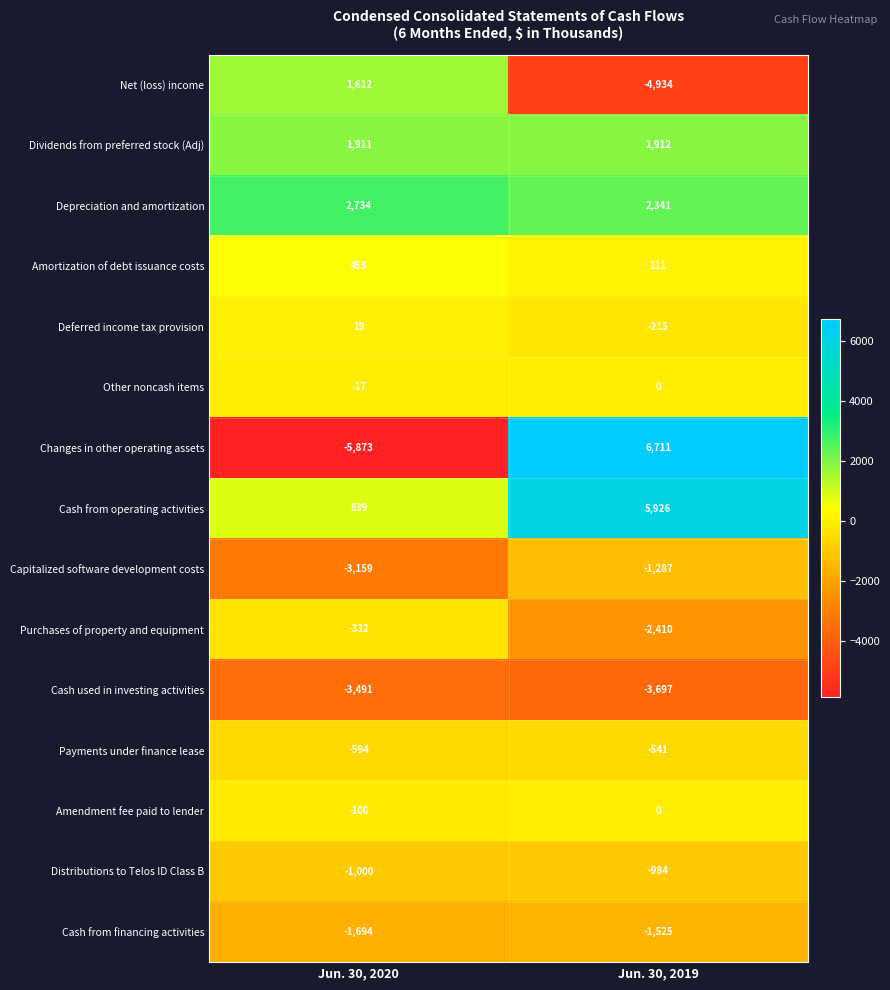

Between Jun. 30, 2020 and Jun. 30, 2019, which series saw the biggest shift?

Changes in other operating assets